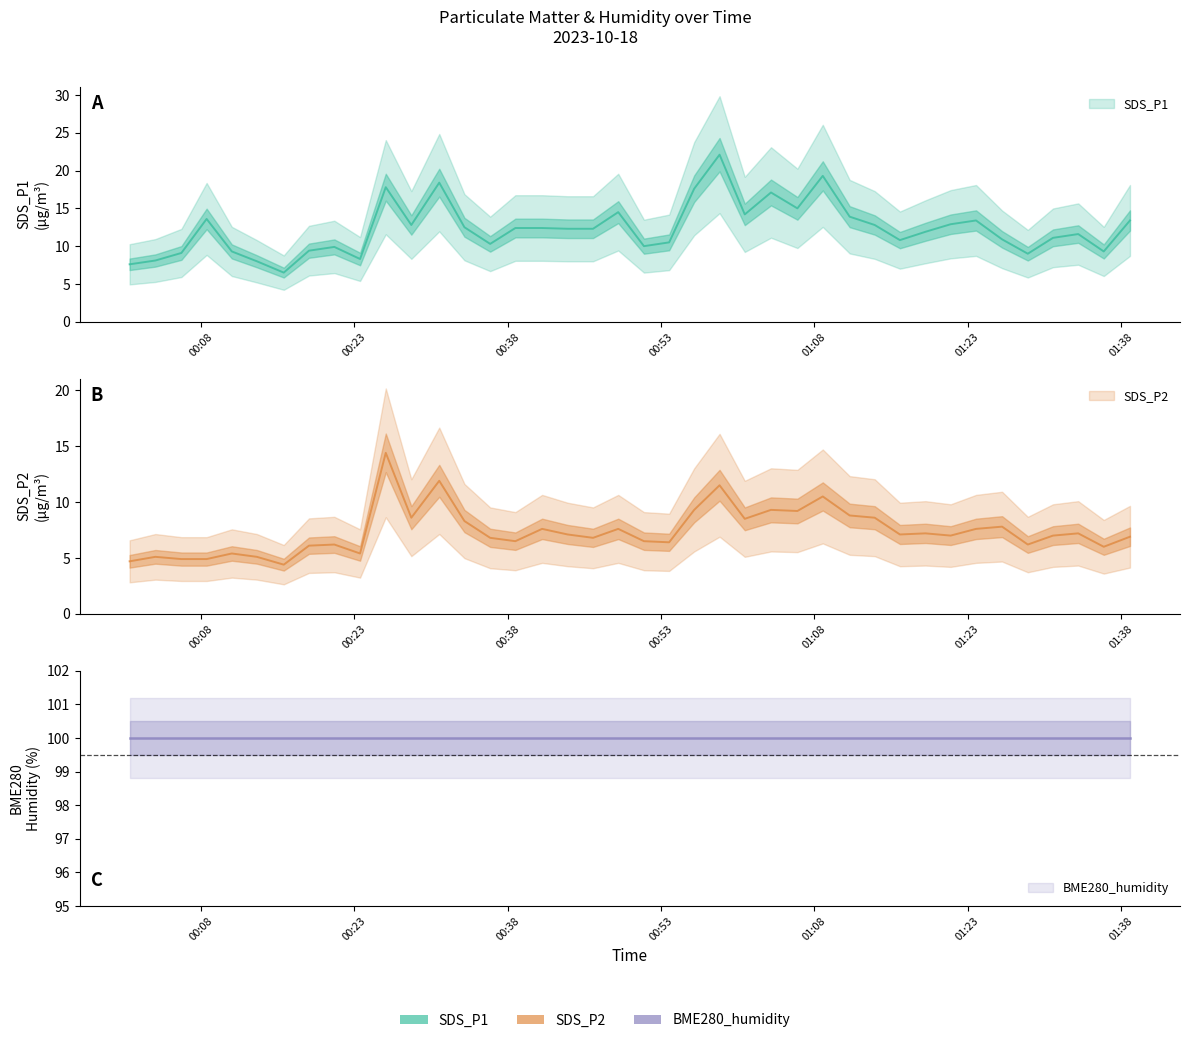

Where is the first local minimum for SDS_P1?

00:16